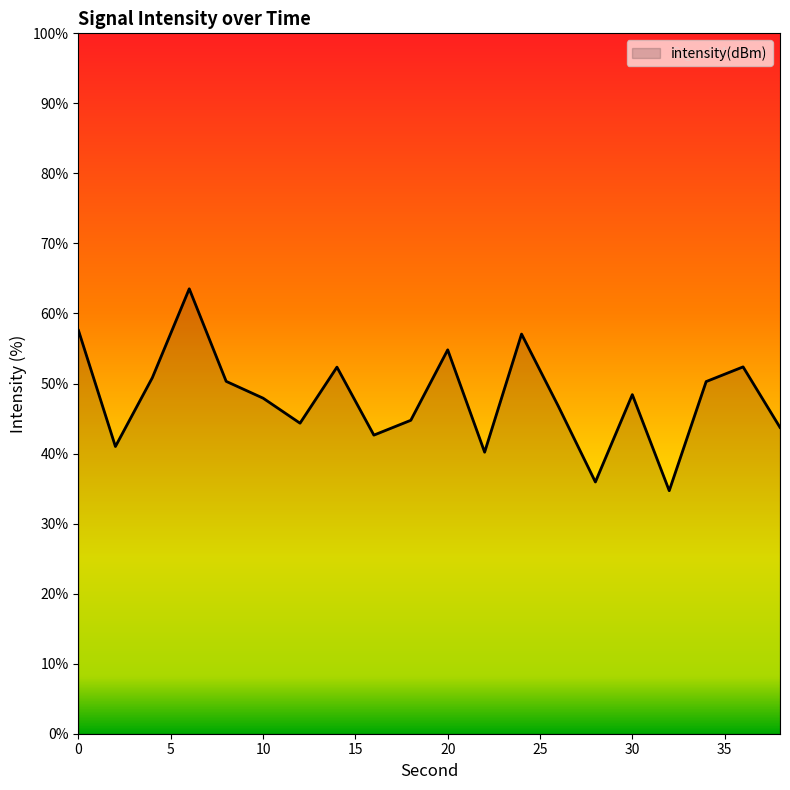

What is the maximum value shown in the chart?

63.5